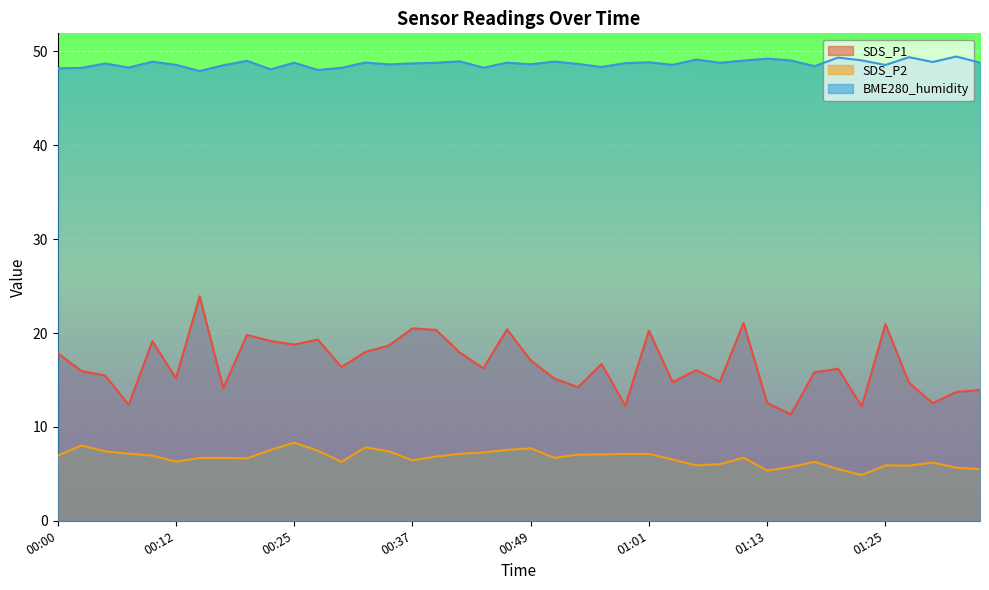

List the series in order of their peak value, lowest first.

SDS_P2, SDS_P1, BME280_humidity